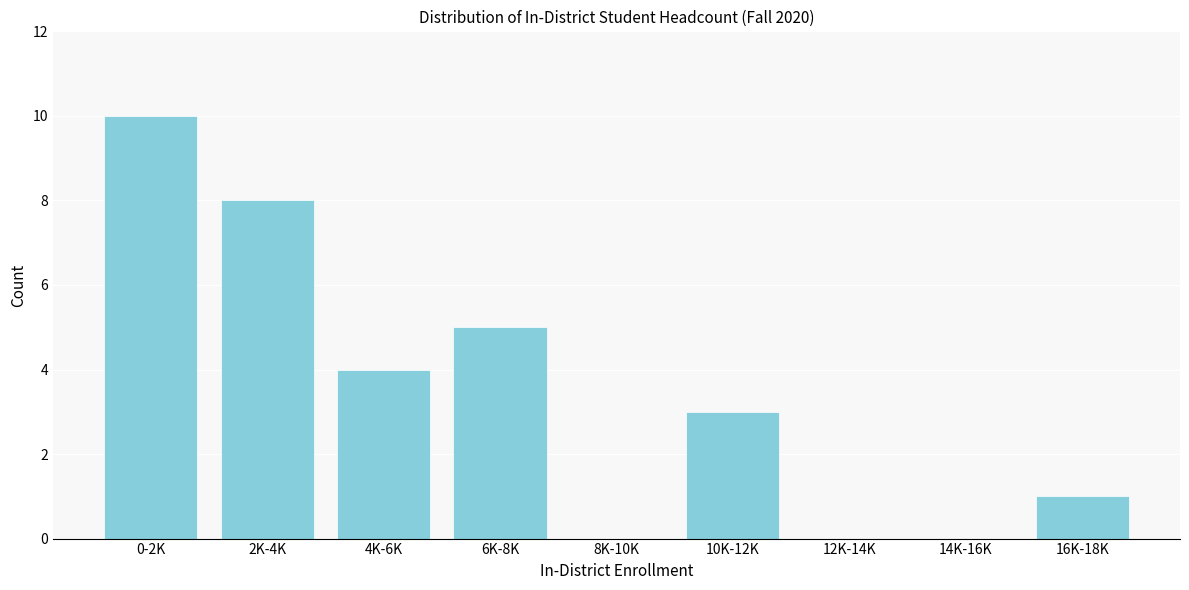

Reading left to right, extract all data points from this chart.

0-2K=10	2K-4K=8	4K-6K=4	6K-8K=5	8K-10K=0	10K-12K=3	12K-14K=0	14K-16K=0	16K-18K=1